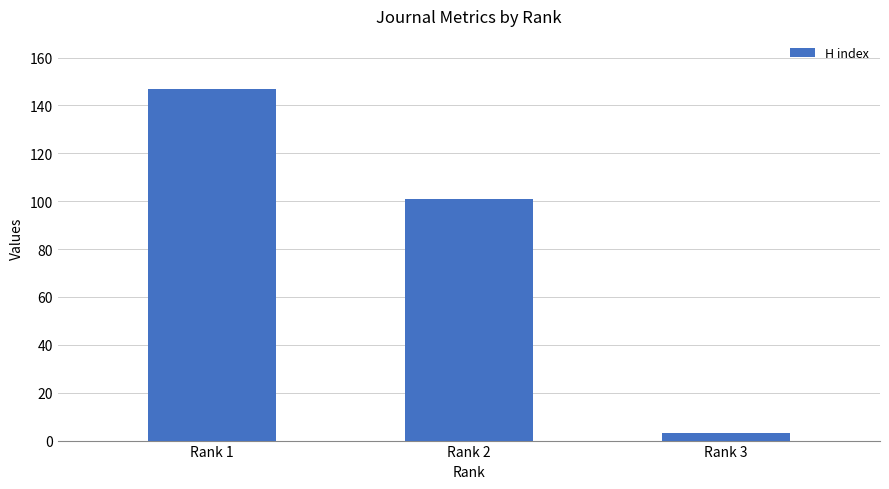

What is the smallest value displayed?

3